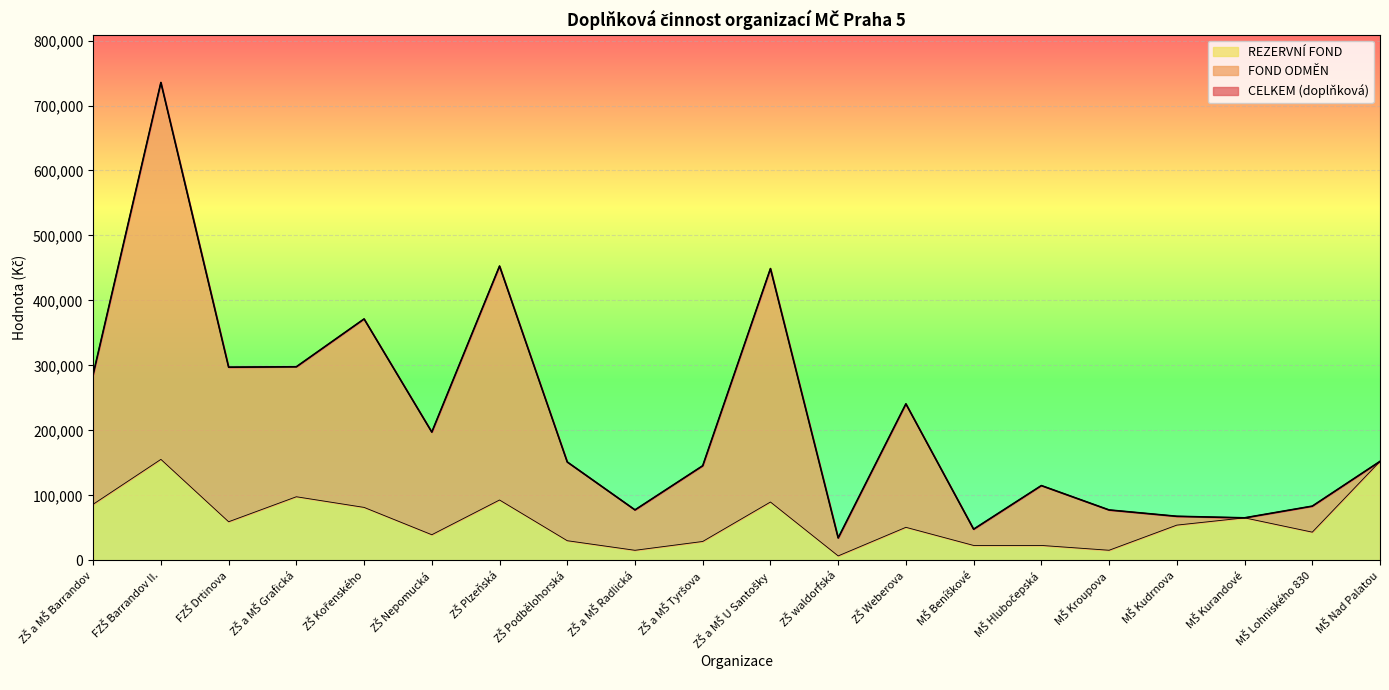

At which category does FOND ODMĚN reach its first local valley?

FZŠ Drtinova